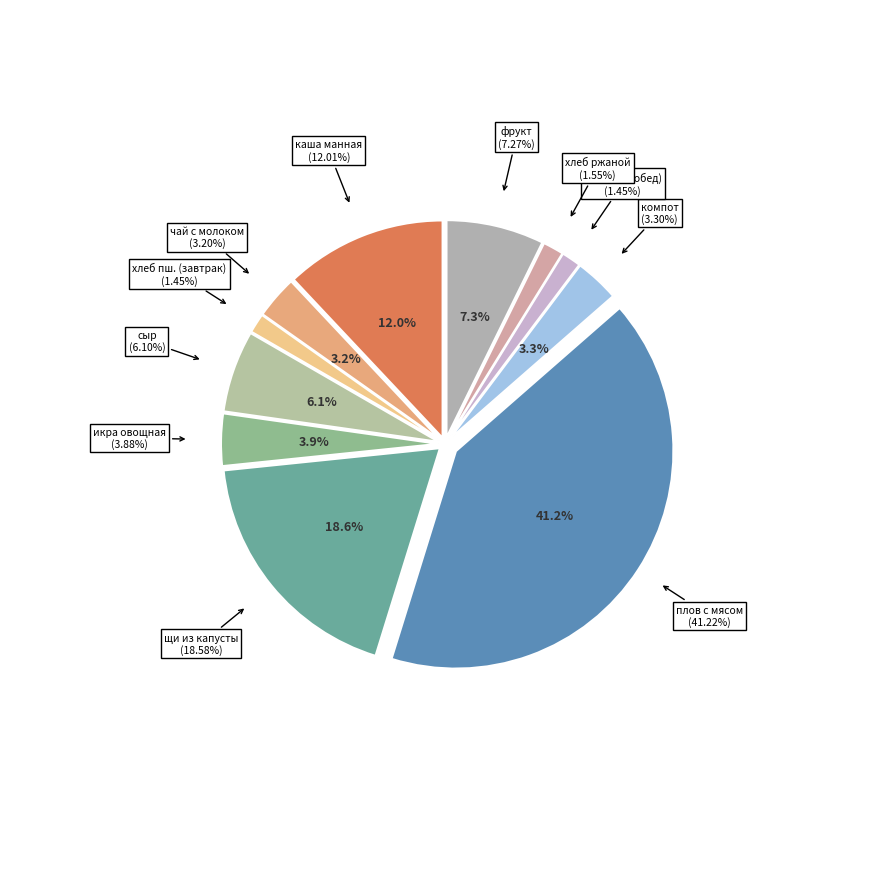

Which category has the biggest portion of the pie?

плов с мясом